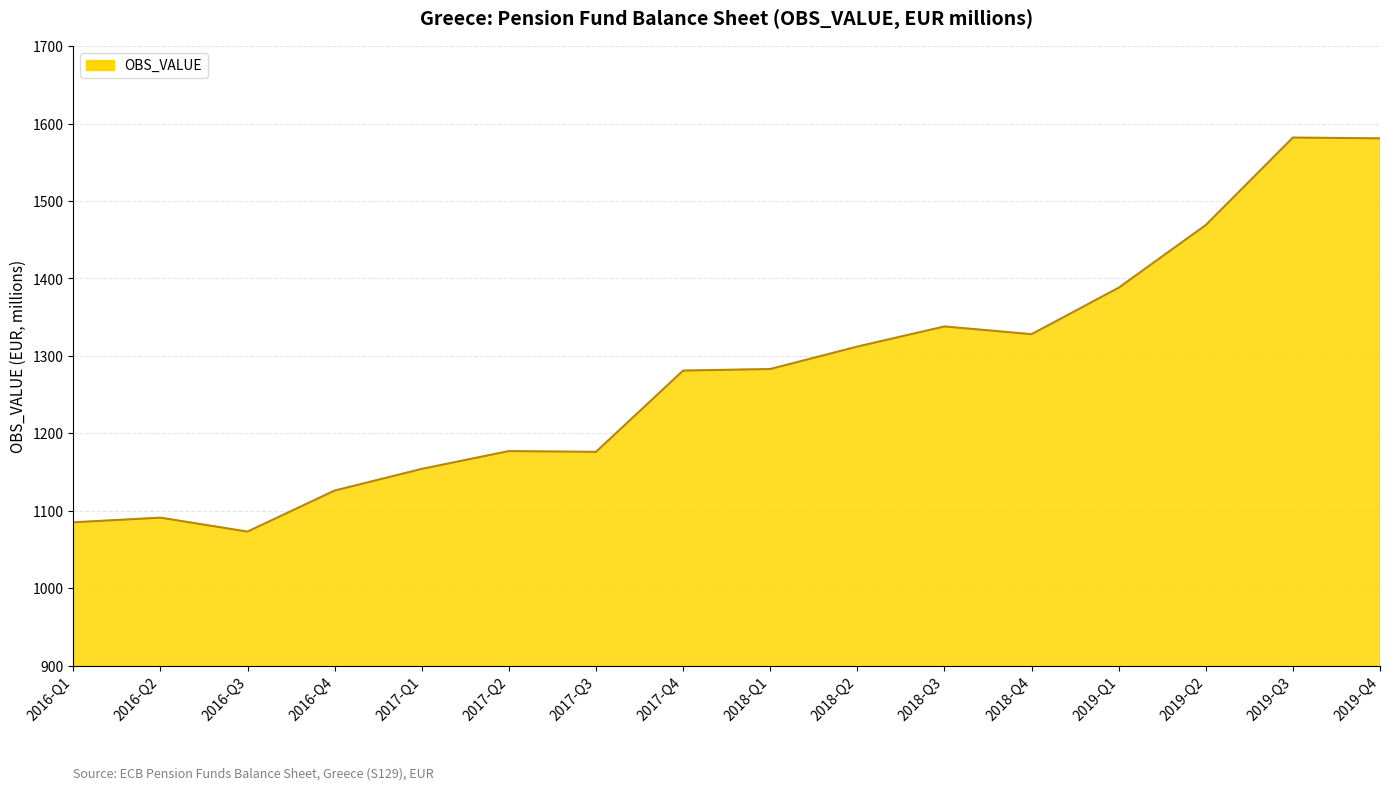

Is it true that the value at 2016-Q3 is 1862?

False